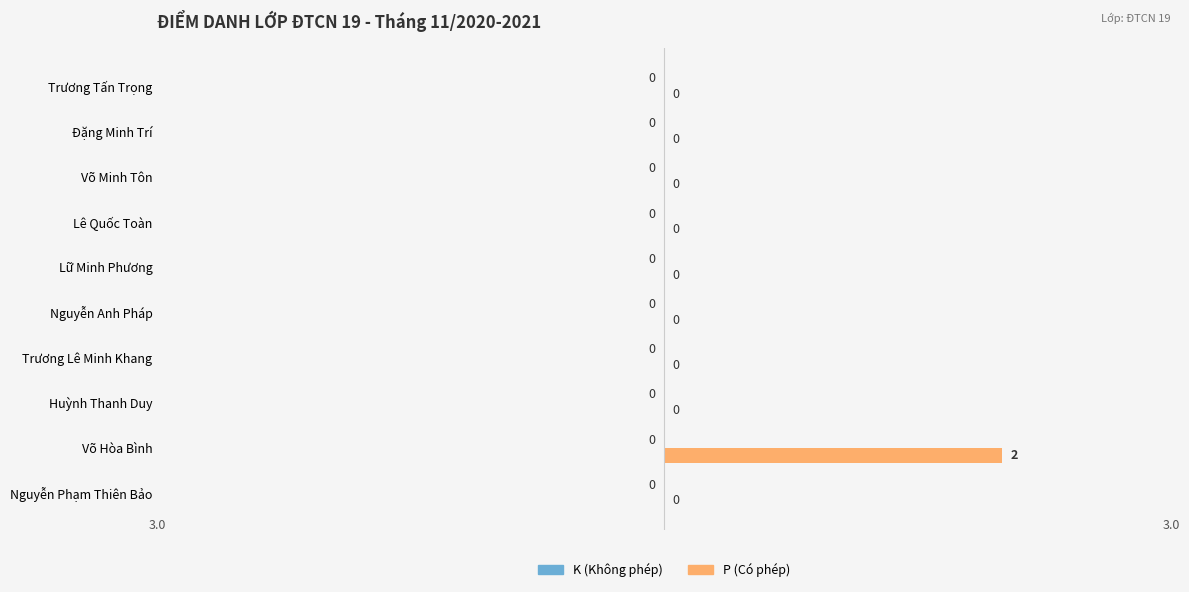

At which category does the chart reach its peak across all series?

Võ Hòa Bình